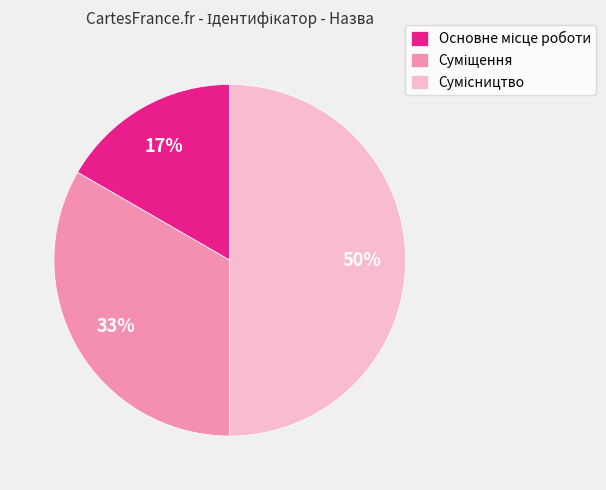

To the nearest percent, what is the average slice percentage?

33%